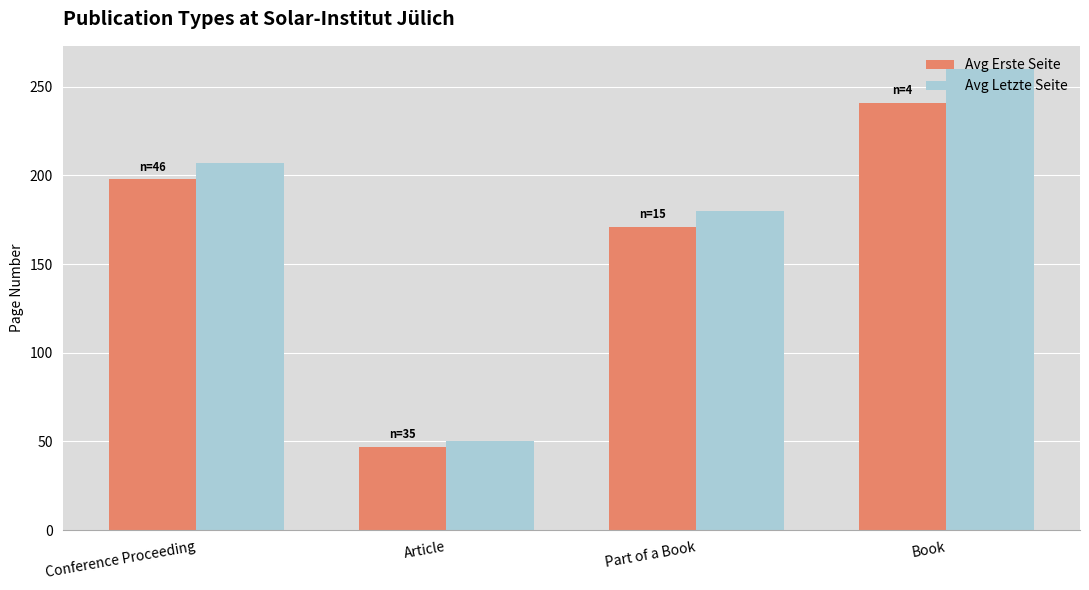

Which series has the widest spread of values?

Avg Letzte Seite